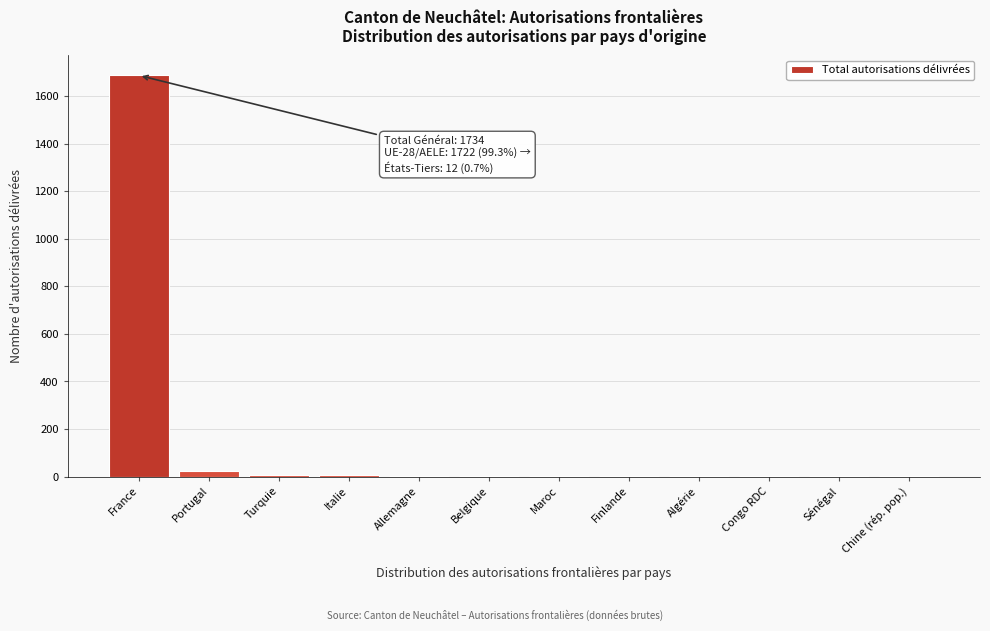

What is the greatest value displayed?

1687